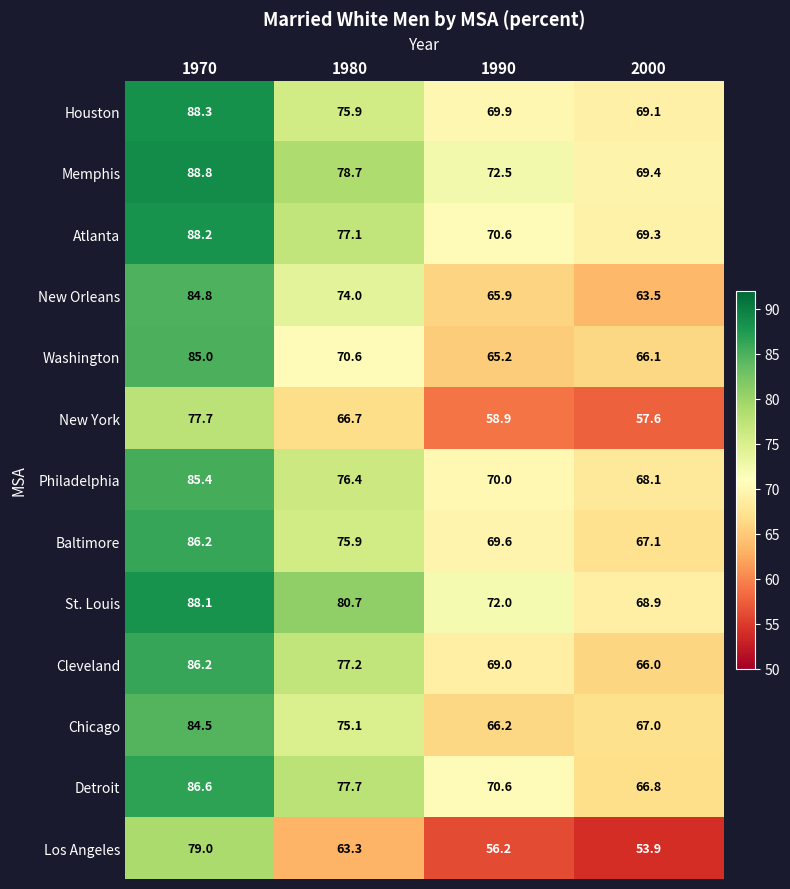

Read the St. Louis value at 2000.

68.9